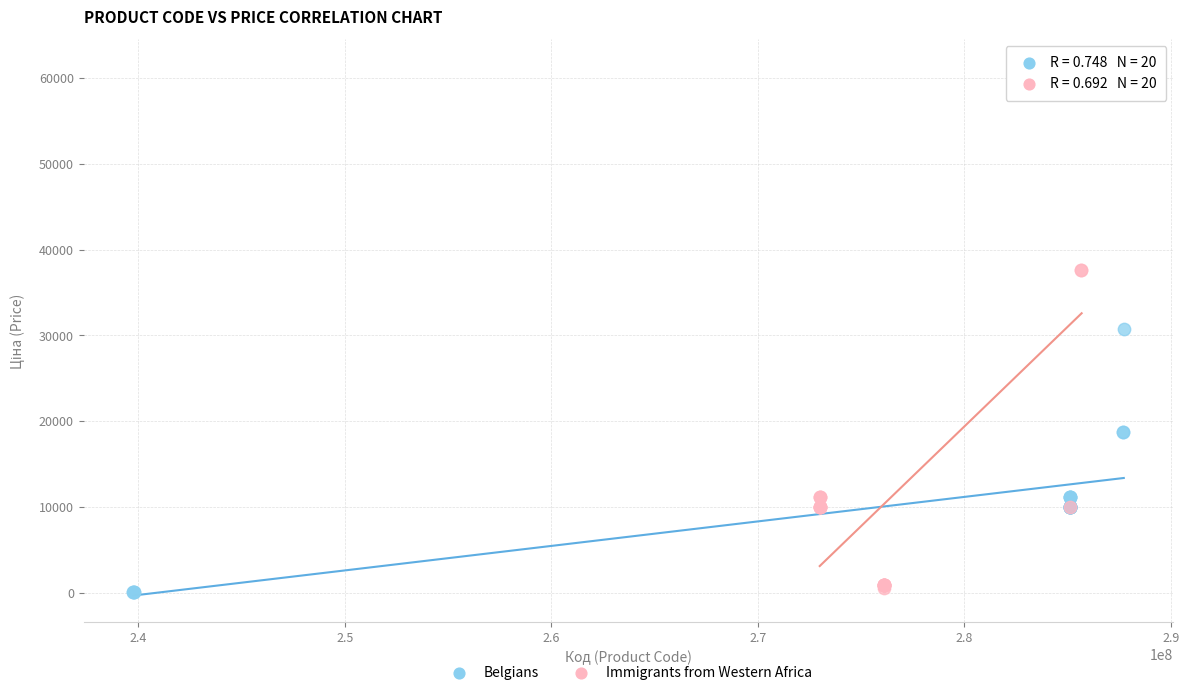

Which series contains the highest Y value?

Immigrants from Western Africa